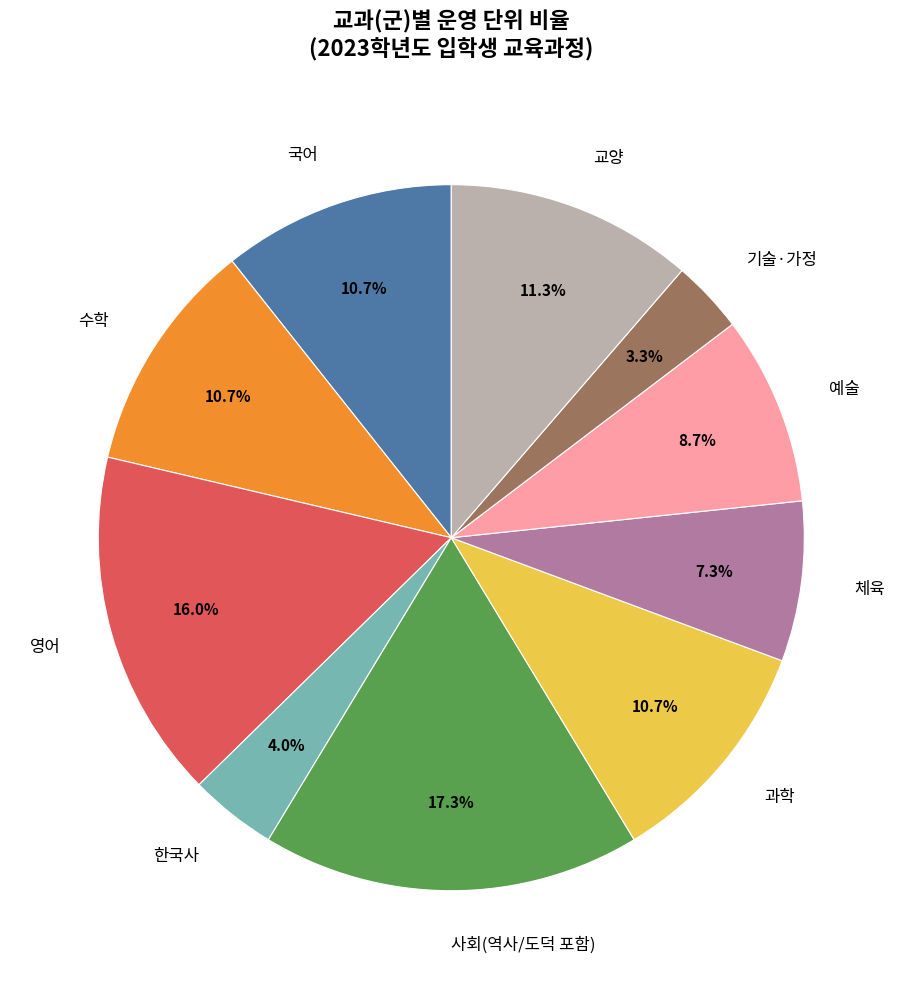

Combined, do 예술 and 체육 account for over 50%?

No